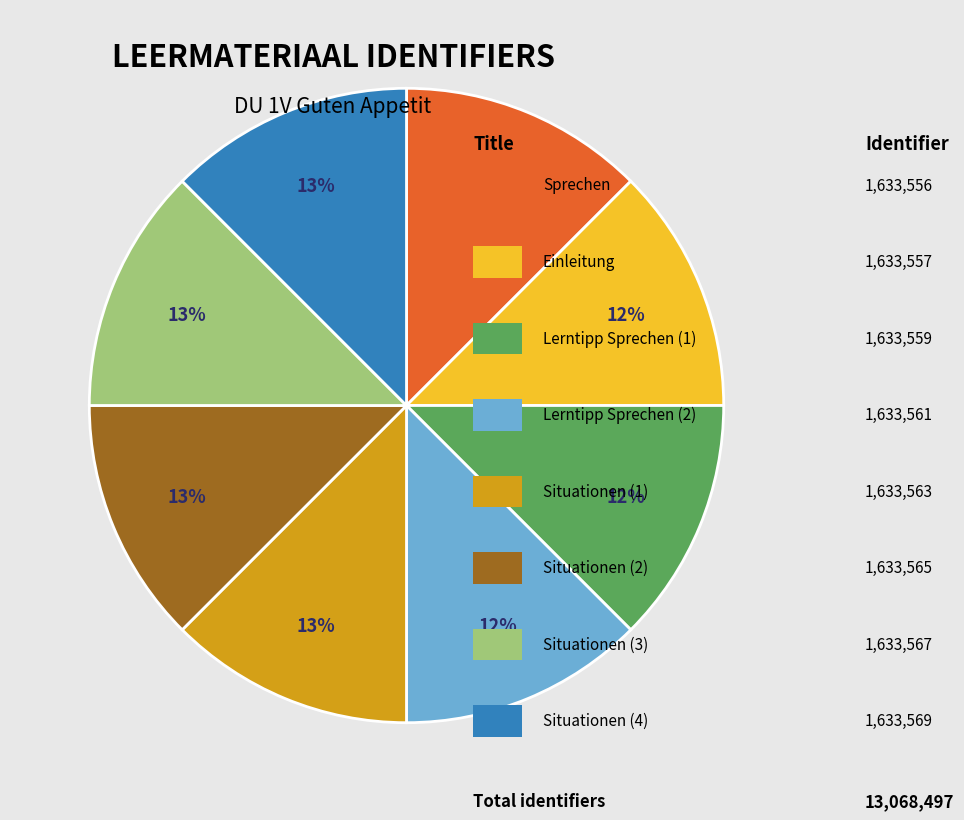

How many segments does this pie chart have?

8